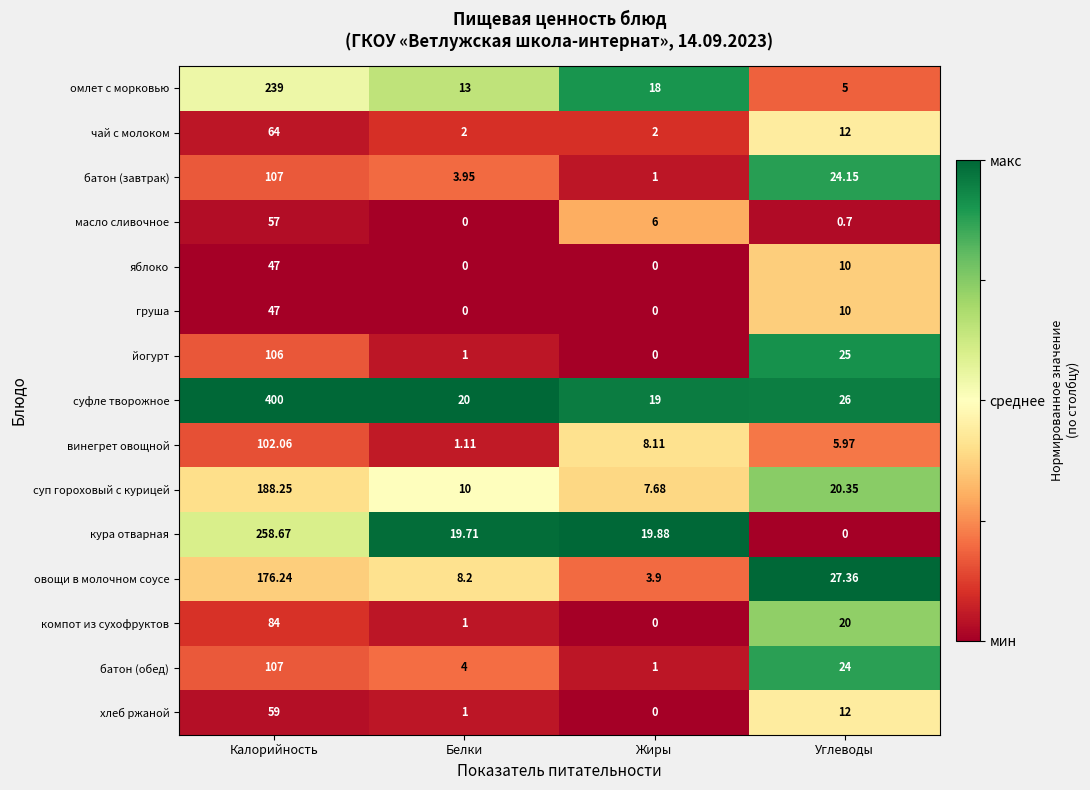

Where is винегрет овощной nearest to the value 51?

Жиры